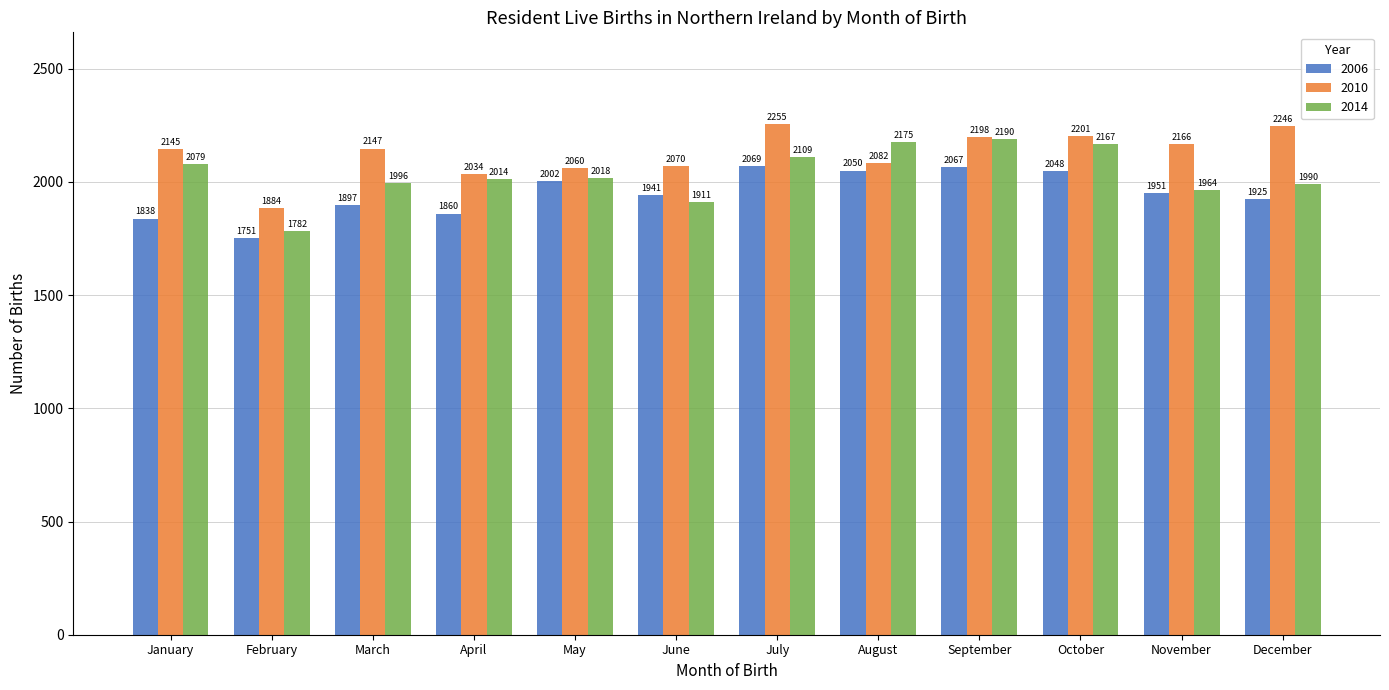

At how many categories does at least one series exceed 2120?

8